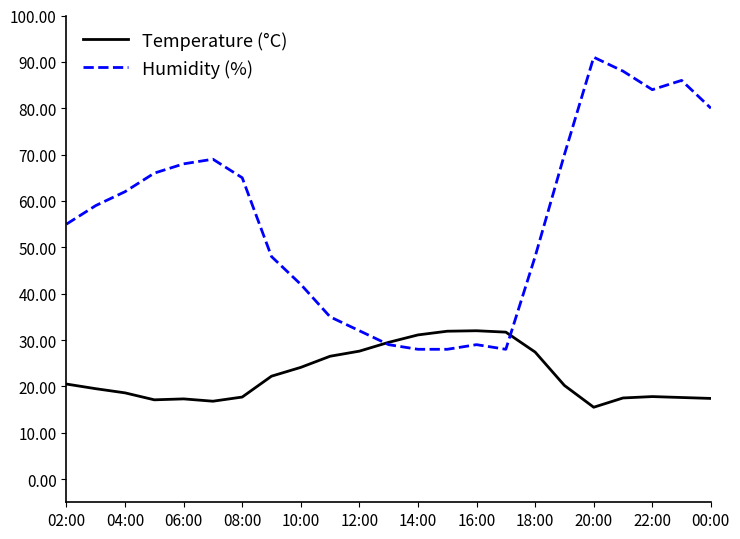

True or false: Temperature (°C) and Humidity (%) cross at least once.

True